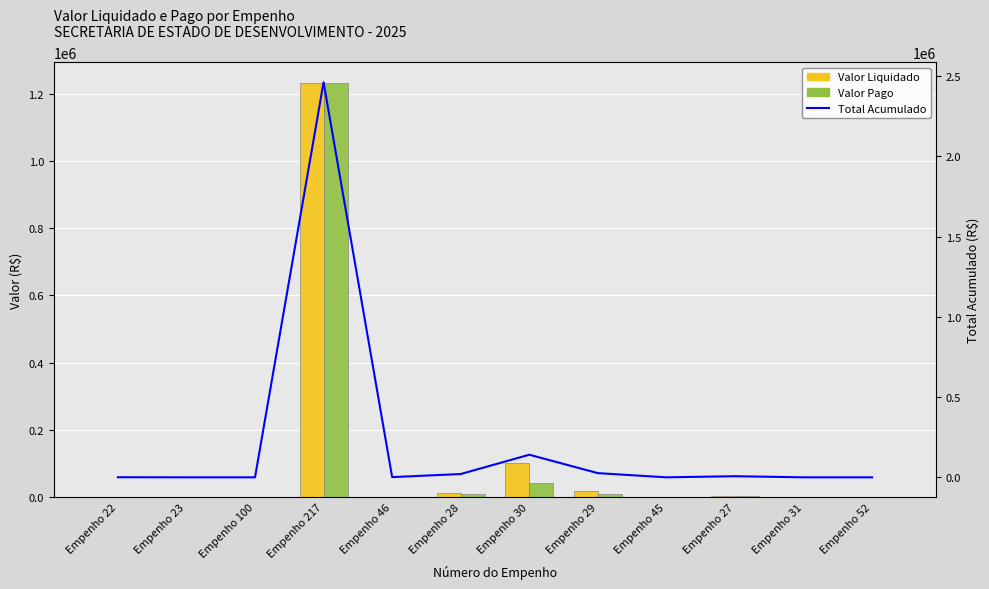

What position from the left is Empenho 23?

2